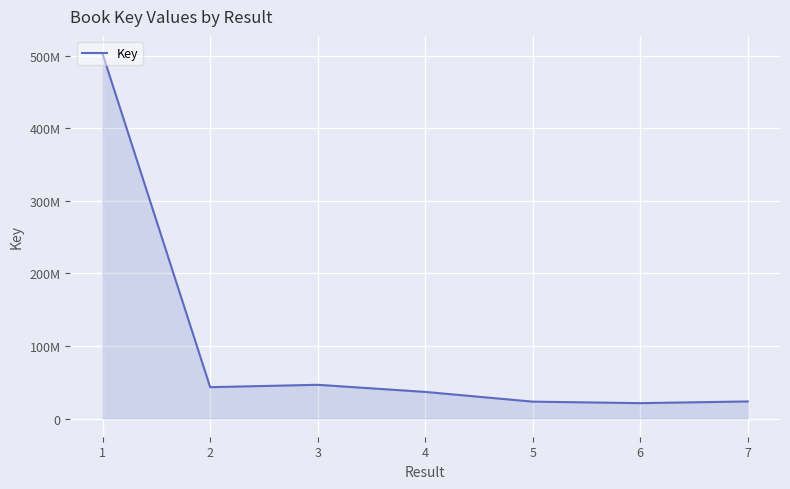

What is the value of the 5th point from the left?

23243502